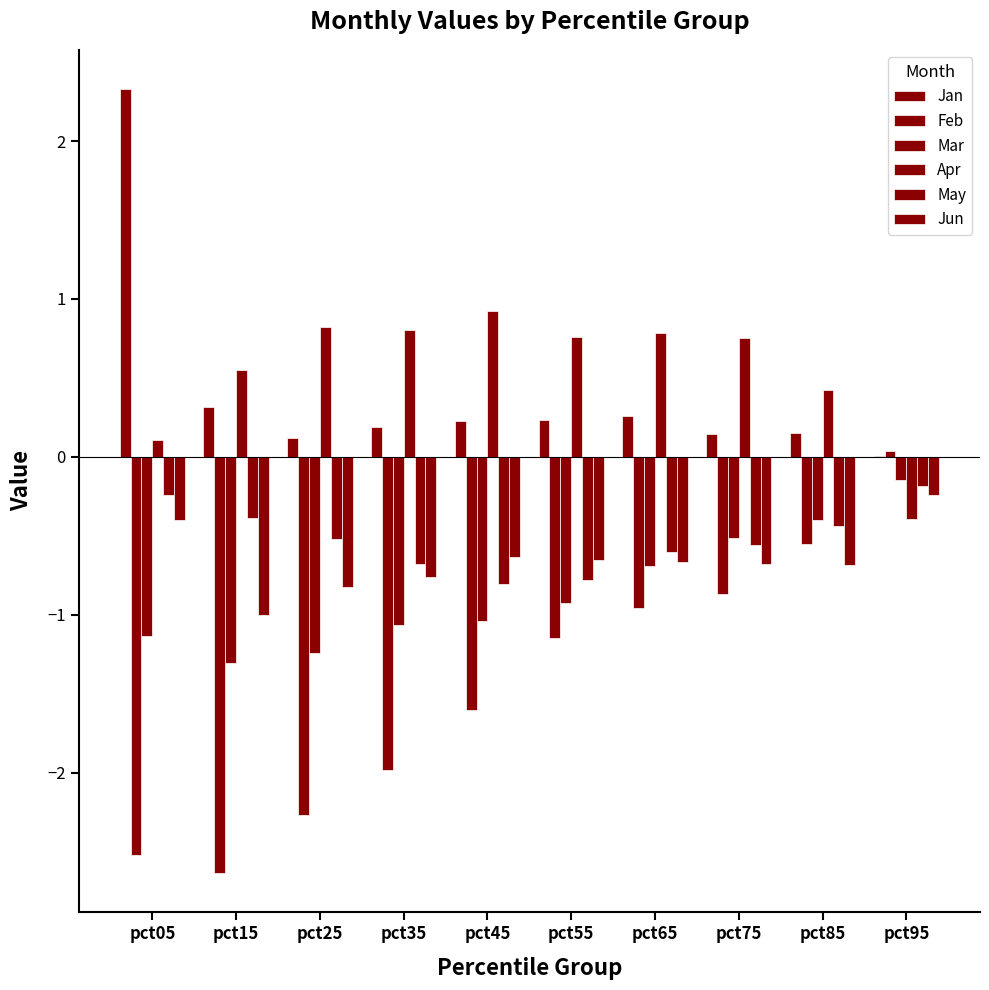

Reading left to right, extract all data points from this chart.

Jan: pct05=2.3	pct15=0.3	pct25=0.1	pct35=0.2	pct45=0.2	pct55=0.2	pct65=0.3	pct75=0.1	pct85=0.2	pct95=0.0
Feb: pct05=-2.5	pct15=-2.6	pct25=-2.3	pct35=-2.0	pct45=-1.6	pct55=-1.1	pct65=-1.0	pct75=-0.9	pct85=-0.5	pct95=0.0
Mar: pct05=-1.1	pct15=-1.3	pct25=-1.2	pct35=-1.1	pct45=-1.0	pct55=-0.9	pct65=-0.7	pct75=-0.5	pct85=-0.4	pct95=-0.1
Apr: pct05=0.1	pct15=0.5	pct25=0.8	pct35=0.8	pct45=0.9	pct55=0.8	pct65=0.8	pct75=0.8	pct85=0.4	pct95=-0.4
May: pct05=-0.2	pct15=-0.4	pct25=-0.5	pct35=-0.7	pct45=-0.8	pct55=-0.8	pct65=-0.6	pct75=-0.6	pct85=-0.4	pct95=-0.2
Jun: pct05=-0.4	pct15=-1.0	pct25=-0.8	pct35=-0.8	pct45=-0.6	pct55=-0.7	pct65=-0.7	pct75=-0.7	pct85=-0.7	pct95=-0.2